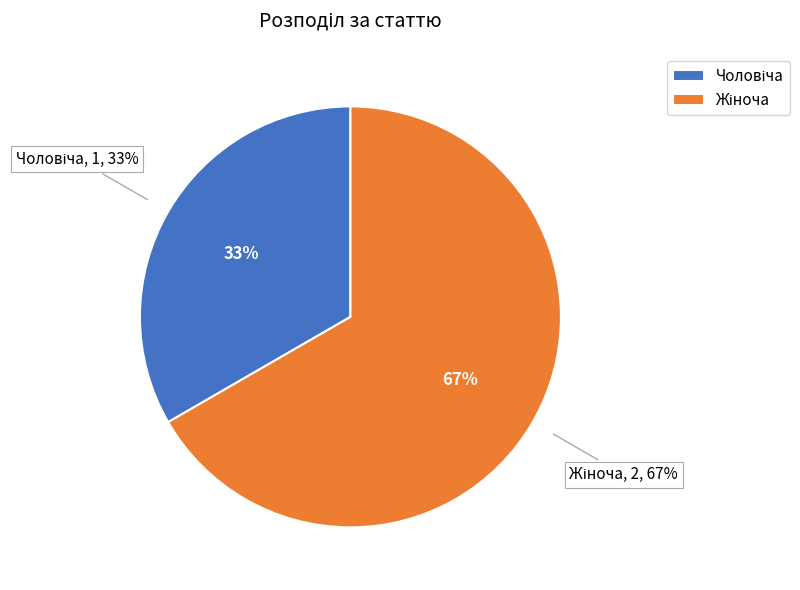

What is the ratio of the value at Чоловіча to the value at Жіноча?

0.5